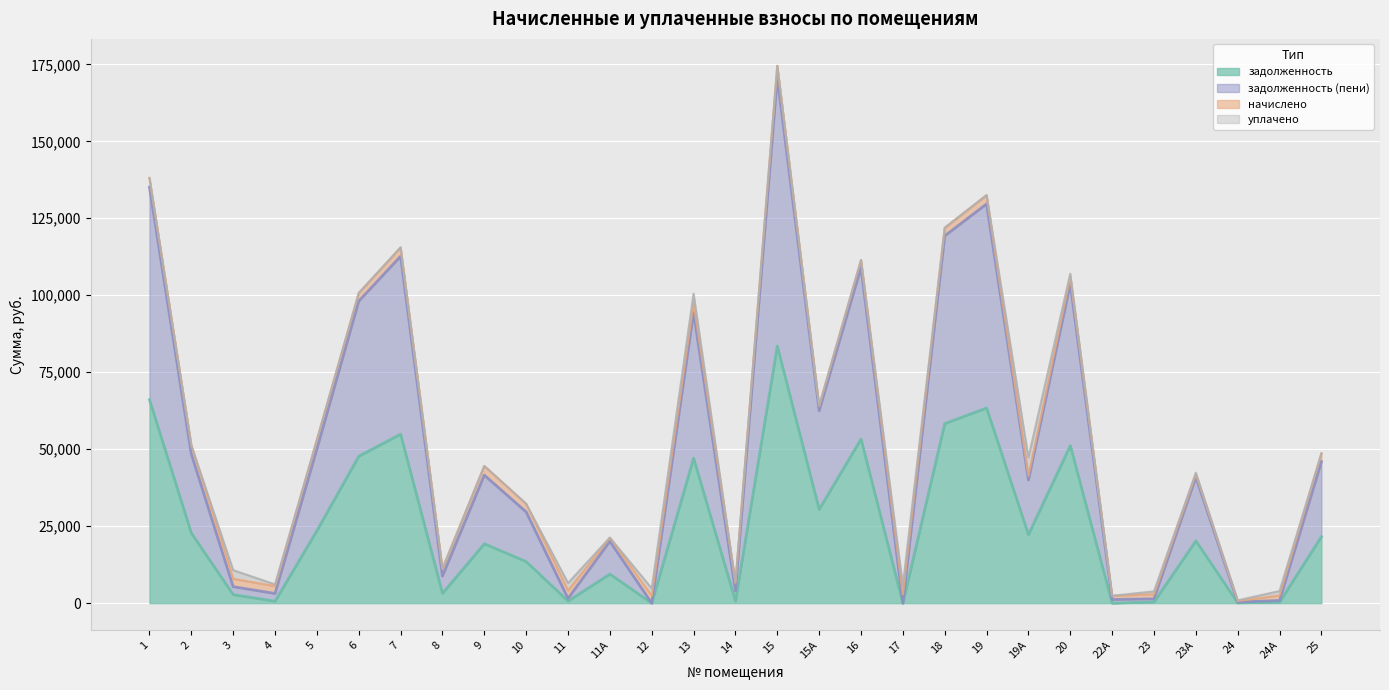

What is the difference between the maximum and minimum values in the задолженность (пени) series?

173842.5